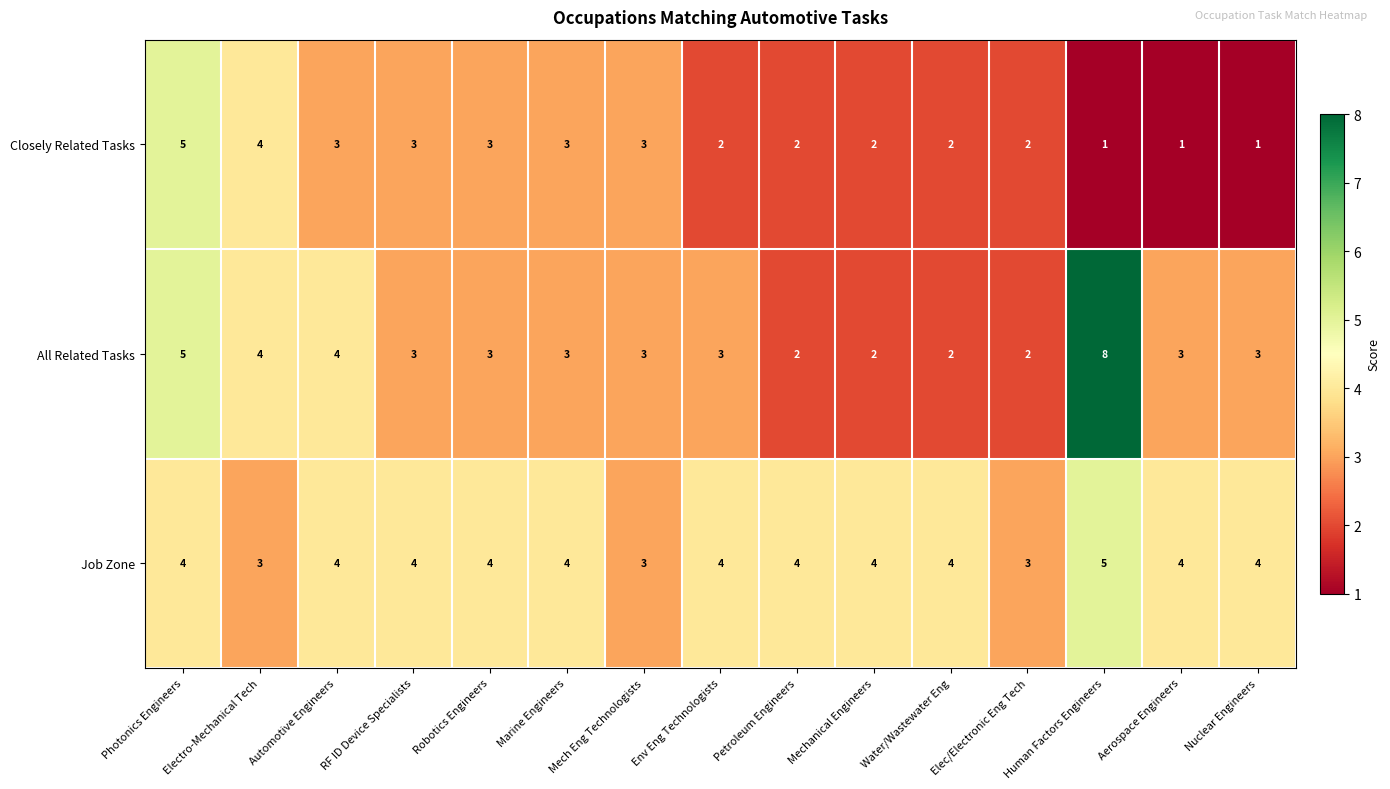

At which label is All Related Tasks closest to 5?

Photonics Engineers